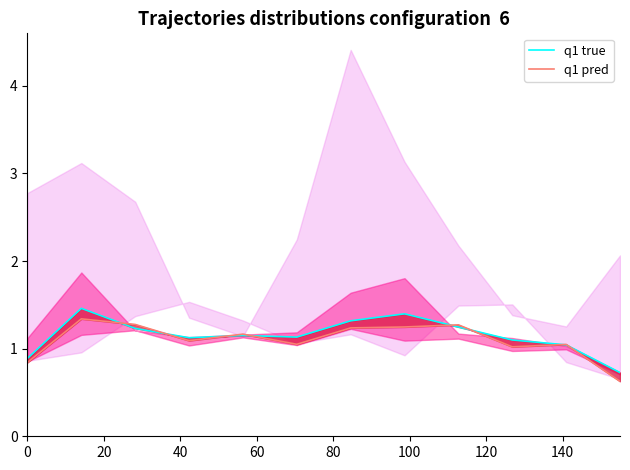

What is the sum of all q1 pred values?

13.2